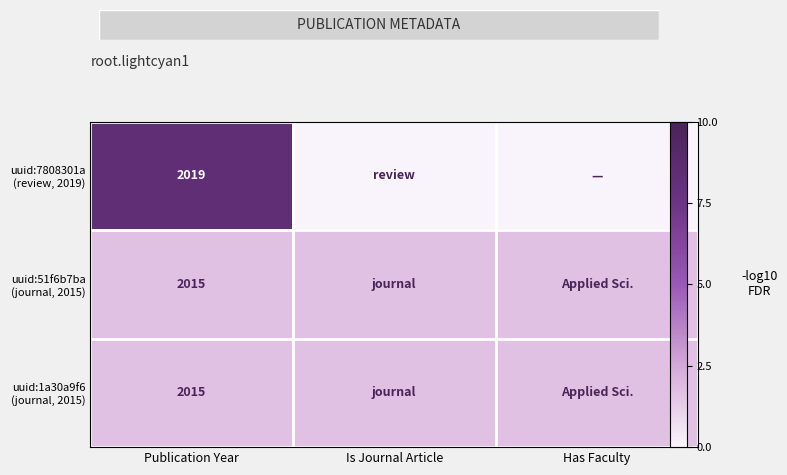

How many series are shown in this chart?

3